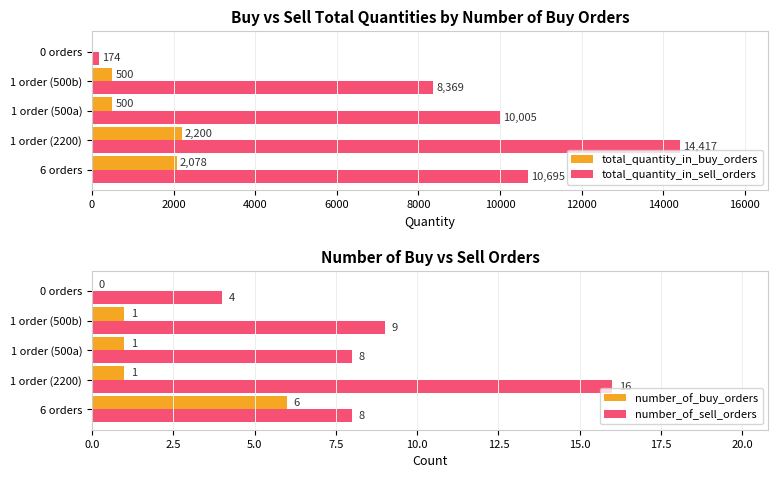

At how many categories does at least one series exceed 7410?

4